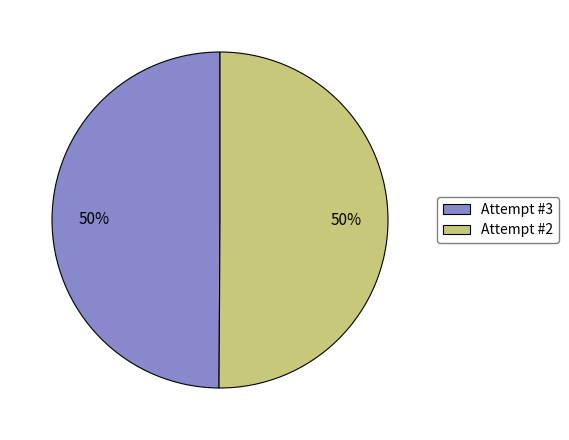

To the nearest percent, what is the combined percentage of Attempt #2 and Attempt #3?

100%